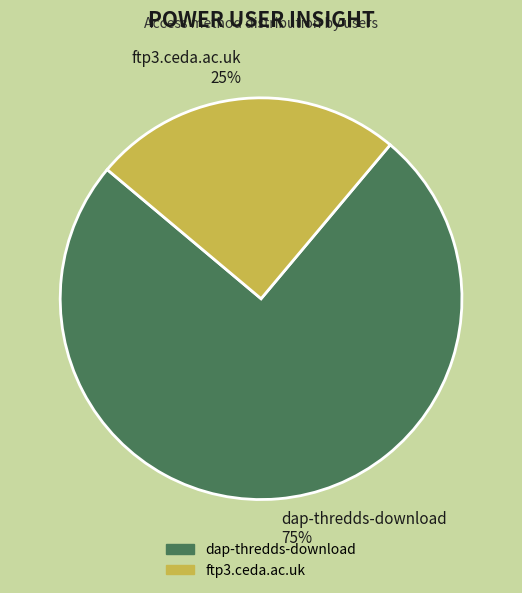

Is it true that dap-thredds-download is 75% of the pie?

True